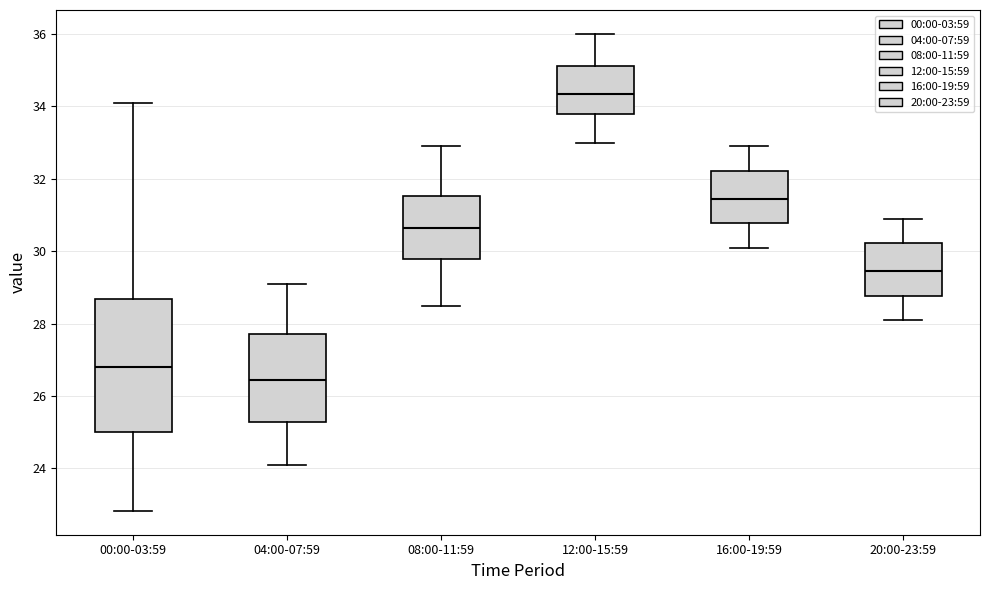

Comparing the boxes themselves (not the whiskers), which one is the tallest?

00:00-03:59